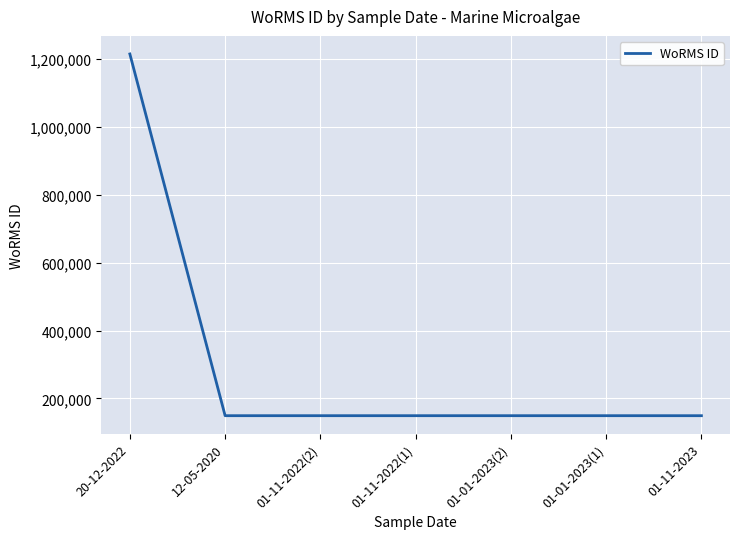

What is the change in value from 20-12-2022 to 01-11-2022(1)?

-1065687